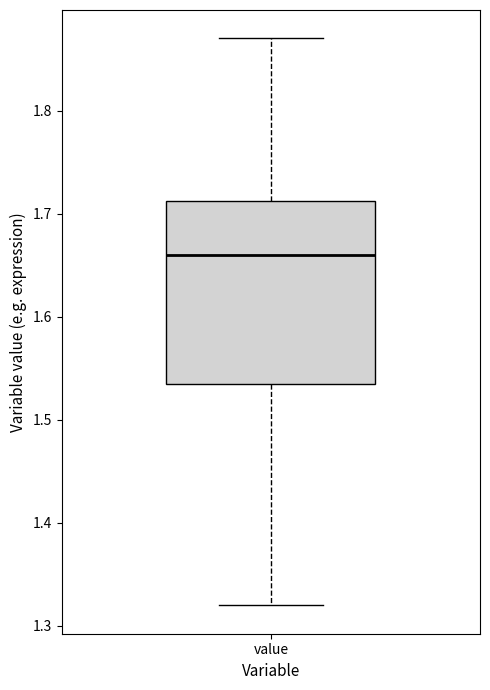

Read this box plot against the y-axis: the position of the median line, the range covered by the box, and the ends of both whiskers. The values are not printed on the chart, so give them approximately, as read against the axis.

median 1.66, box 1.54 to 1.71, whiskers 1.32 to 1.87